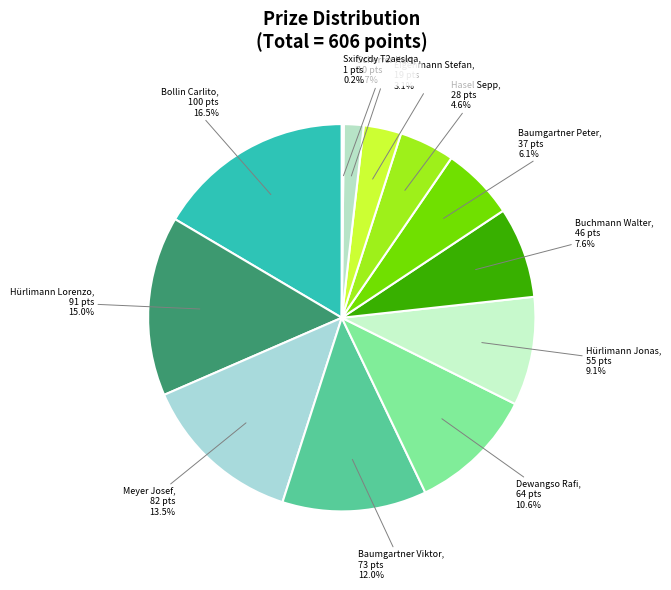

To the nearest percent, what percentage of the pie is Hürlimann Jonas?

9%